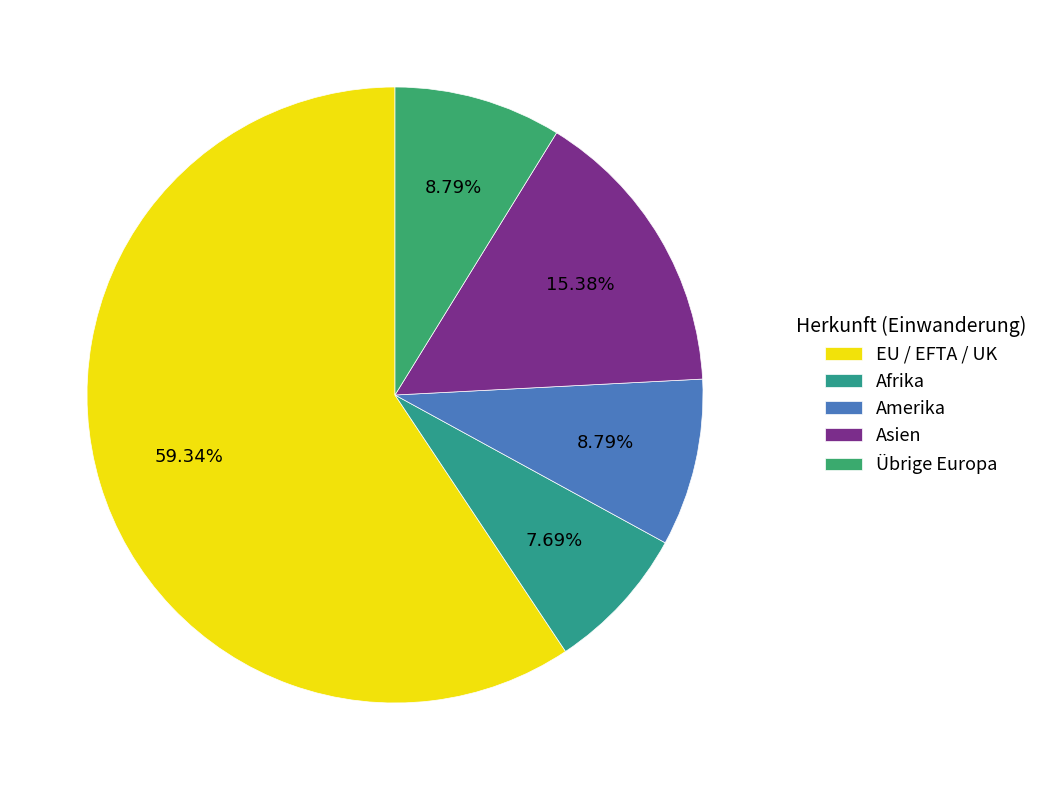

Count the number of slices in the pie.

5